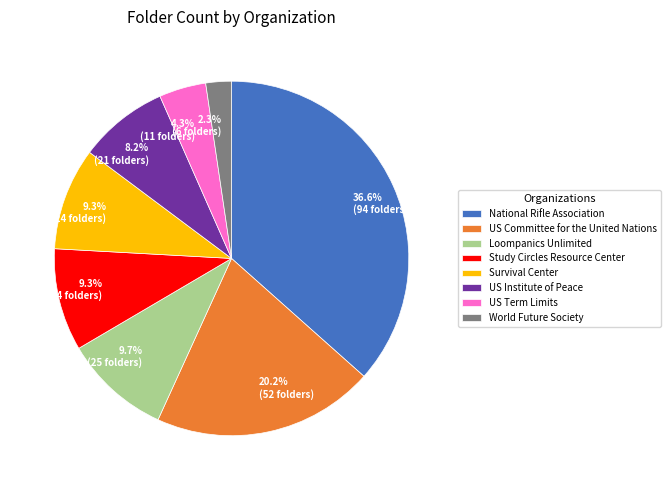

To the nearest percent, what is the average slice percentage?

12%